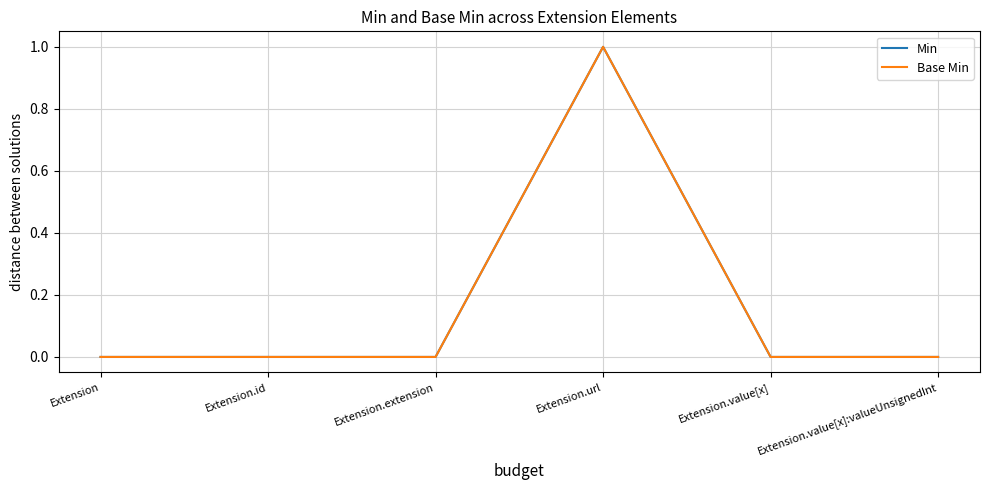

Rank the series by their maximum value, from lowest to highest.

Min, Base Min